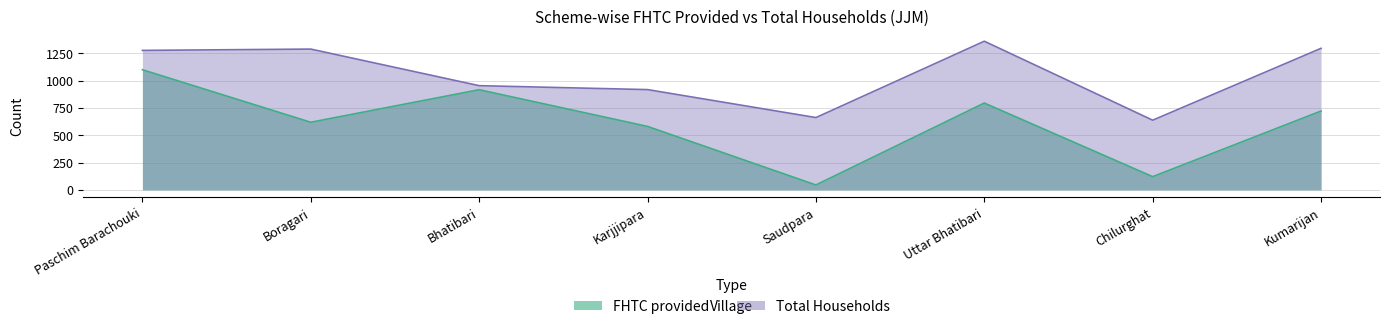

Does the chart display data point markers on the line(s)?

No